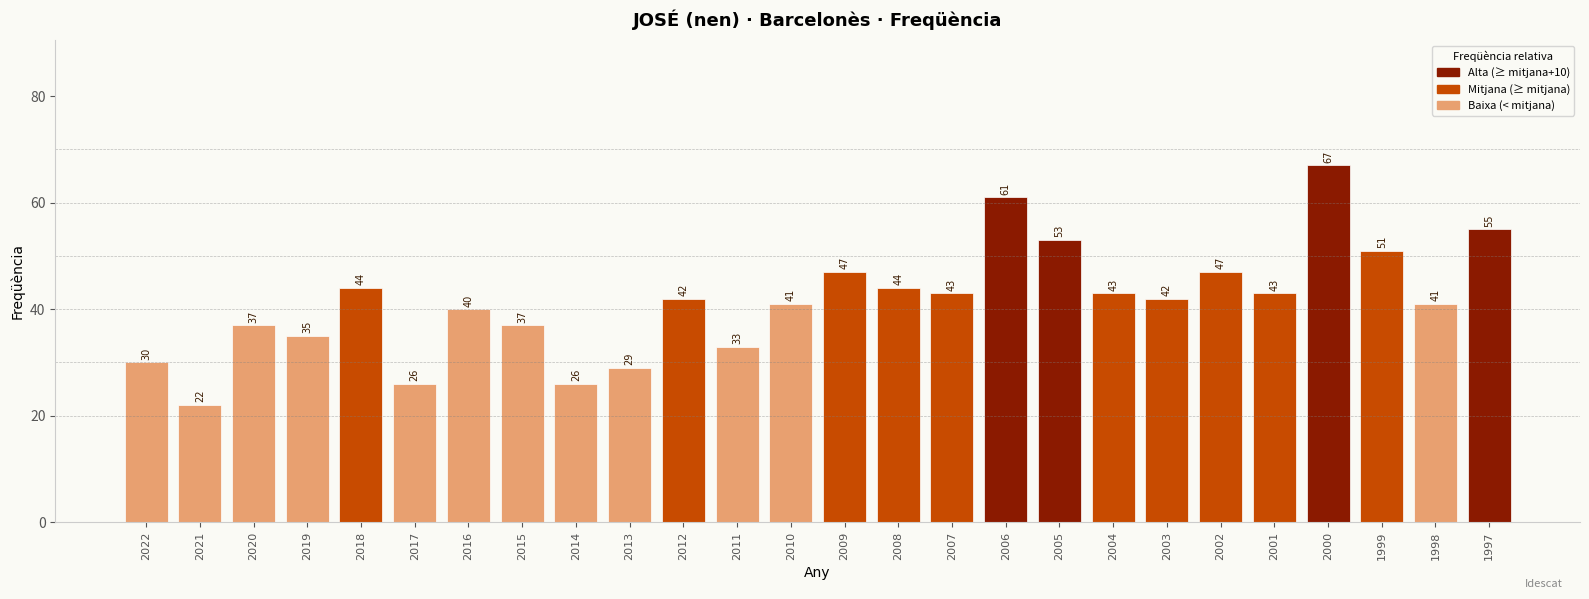

What is the value of the 11th bar from the left?

42